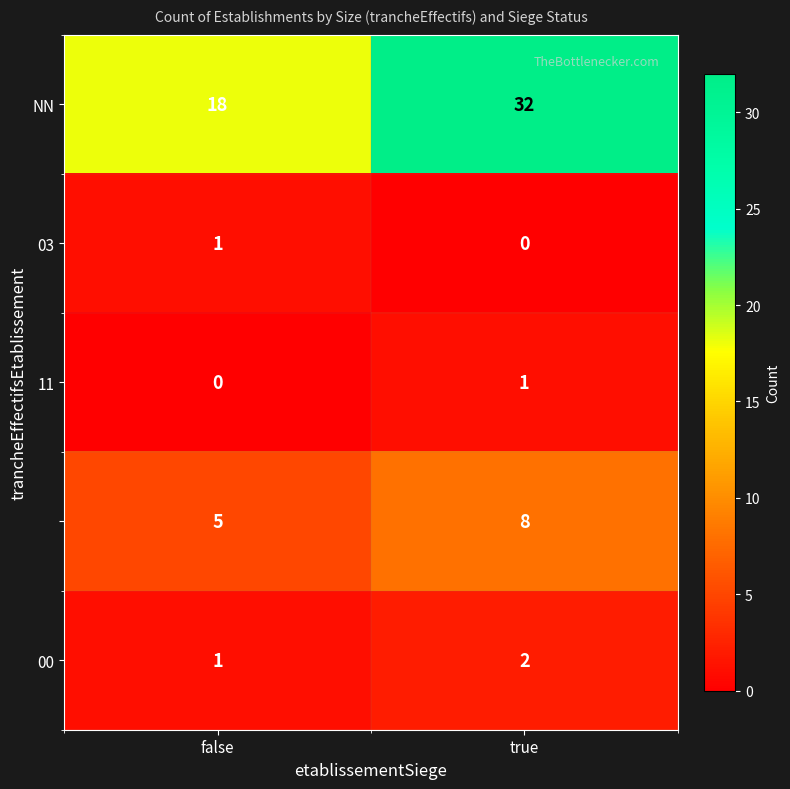

What is the spread (max minus min) of values at true?

32